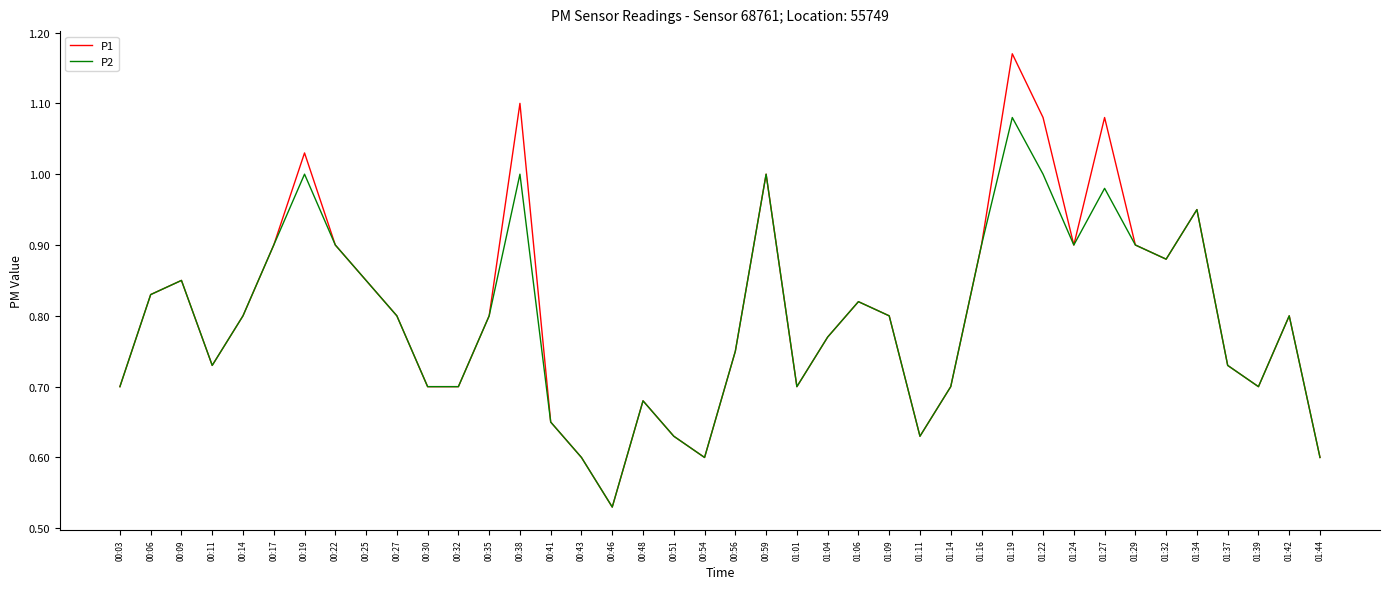

What position from the left is 01:06?

25